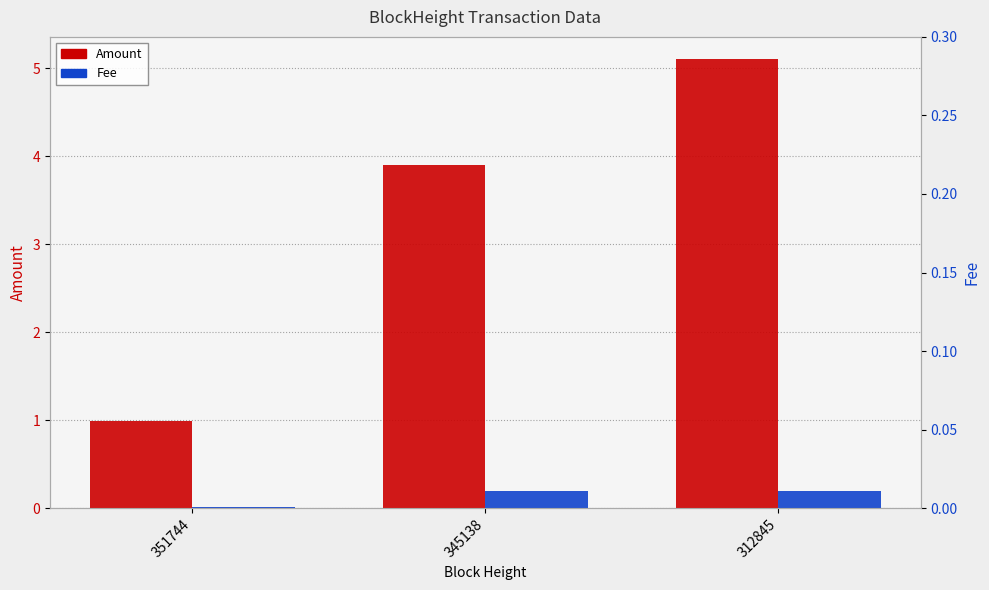

Which series has the largest total across all categories?

Amount